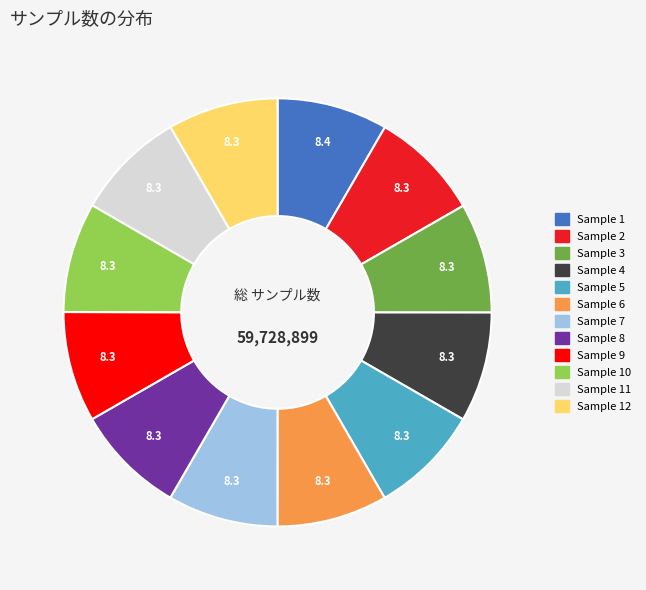

Is there any slice that represents more than half of the pie?

No